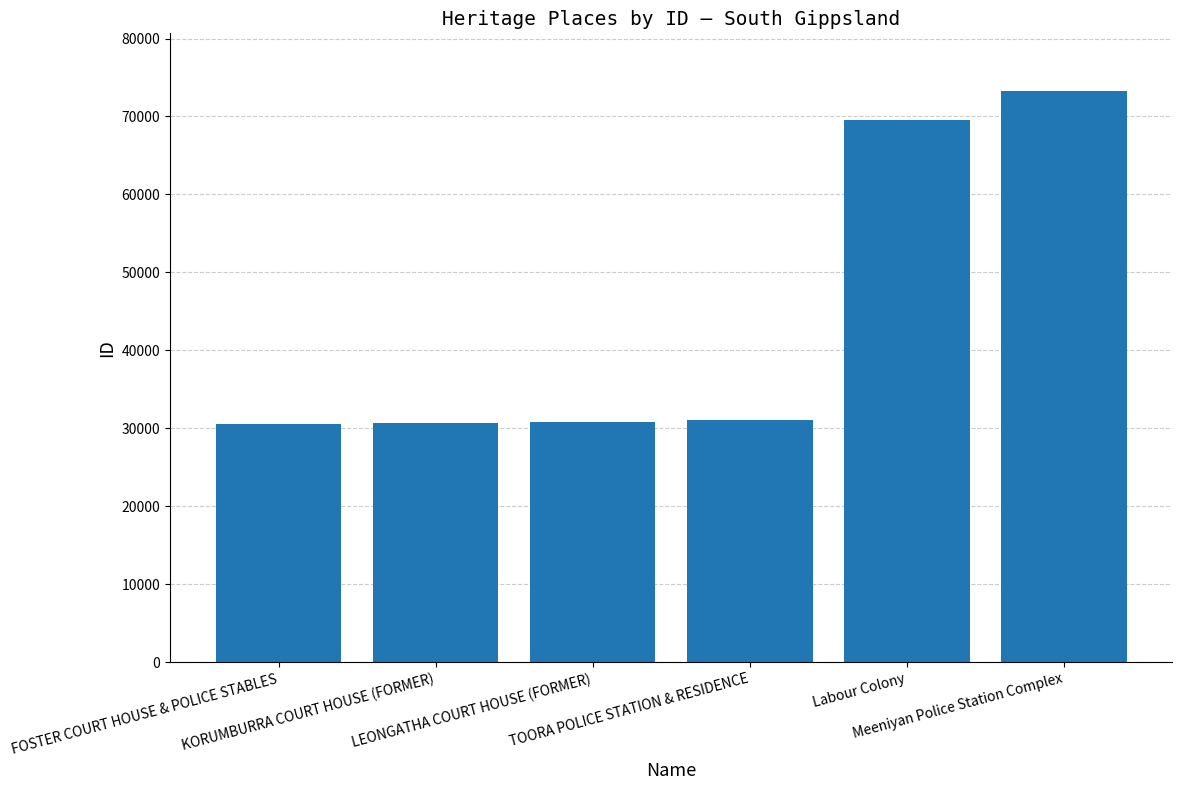

What is the value of the 2nd bar from the left?

30662